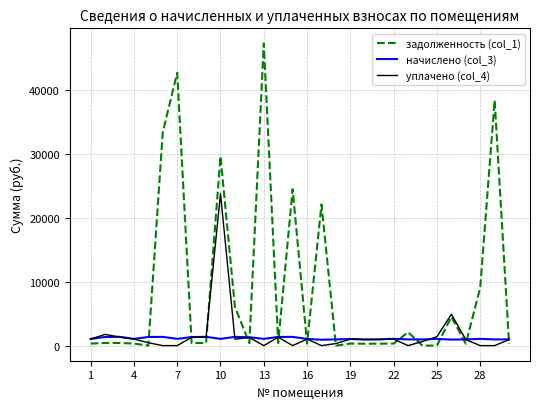

True or false: задолженность (col_1) and начислено (col_3) intersect in this chart.

True